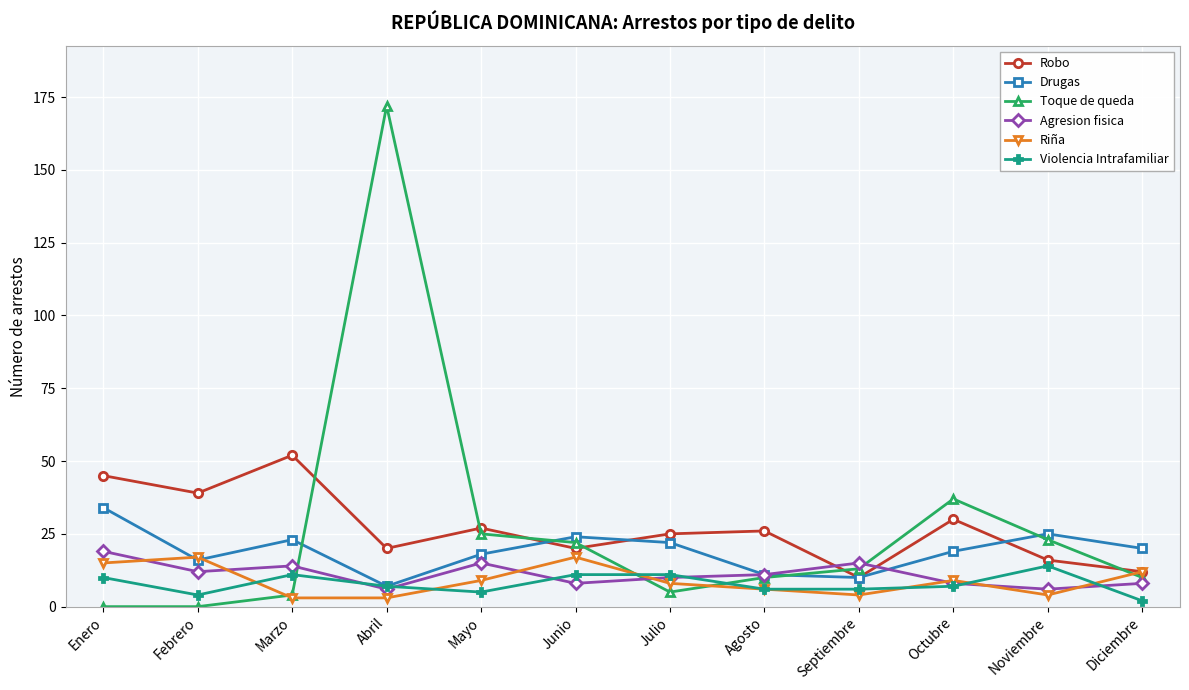

Does the chart display data point markers on the line(s)?

Yes